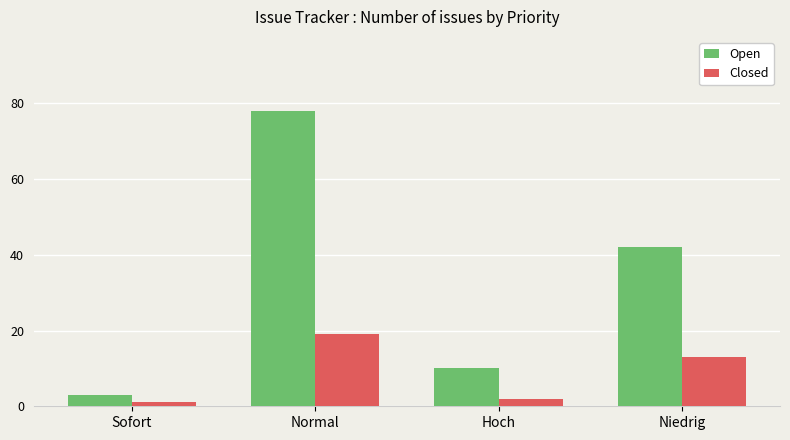

What is the total value across all series at Hoch?

12